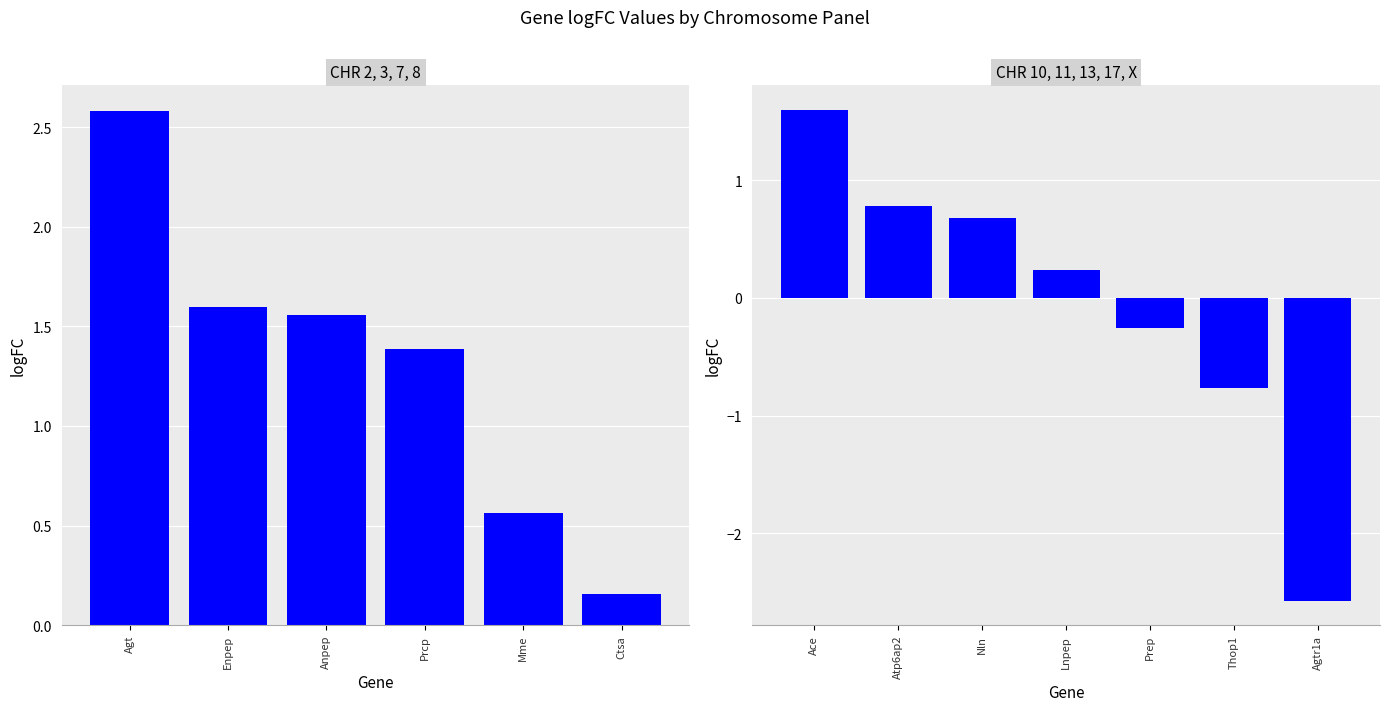

At which category does the chart reach its peak across all series?

Ace